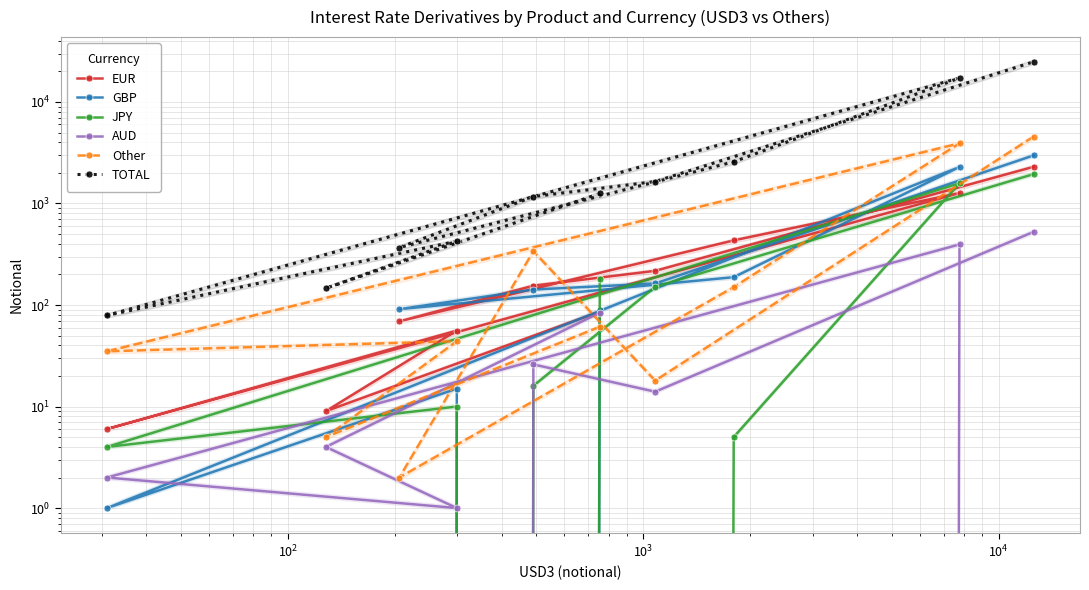

List the series in order of their peak value, highest first.

TOTAL, Other, GBP, EUR, JPY, AUD